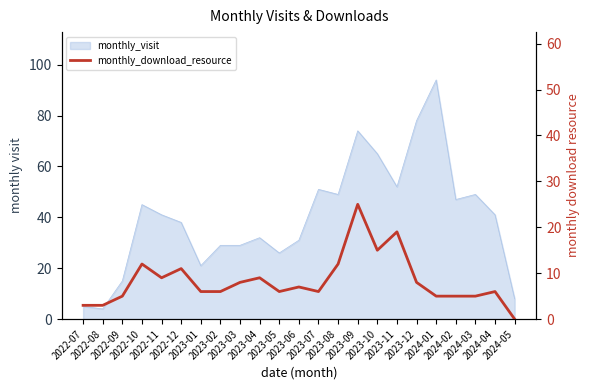

What is the label of the 18th point from the left?

2023-12